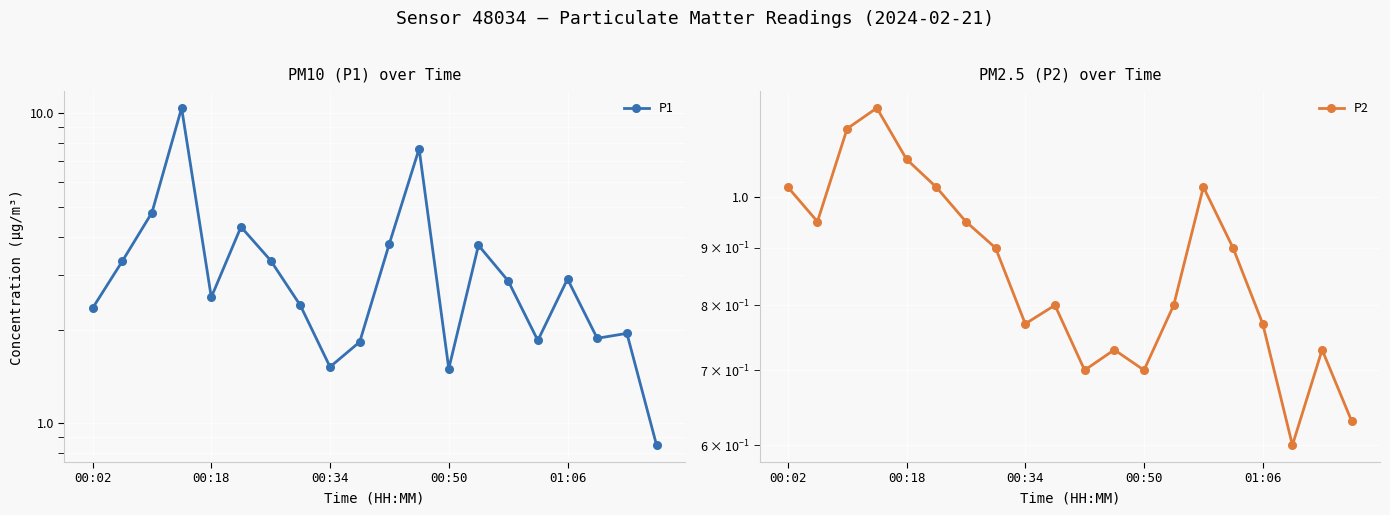

How many values in the P1 series exceed 2?

13